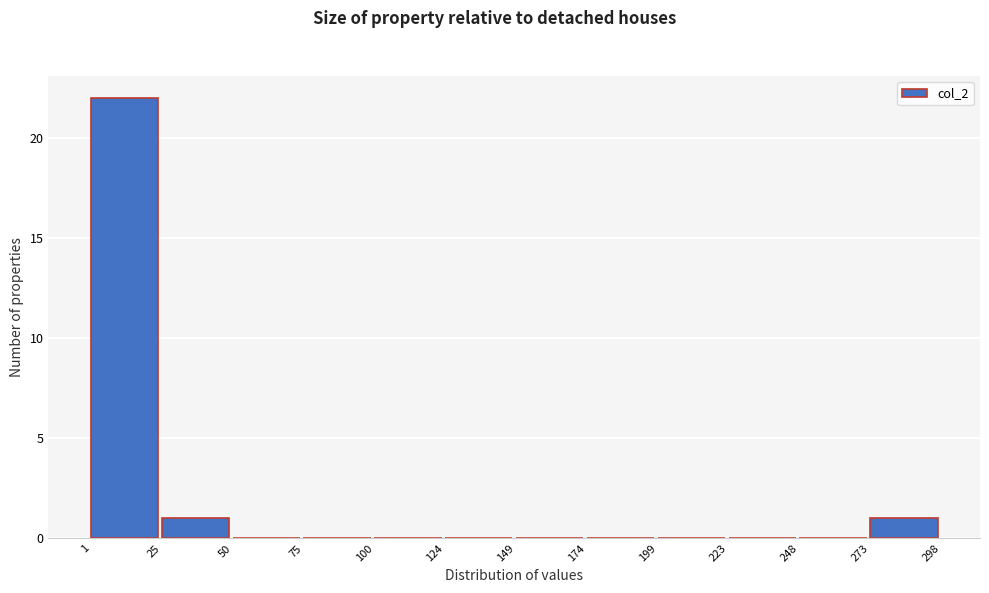

Over which range of the x-axis is the bar tallest?

1 to 25